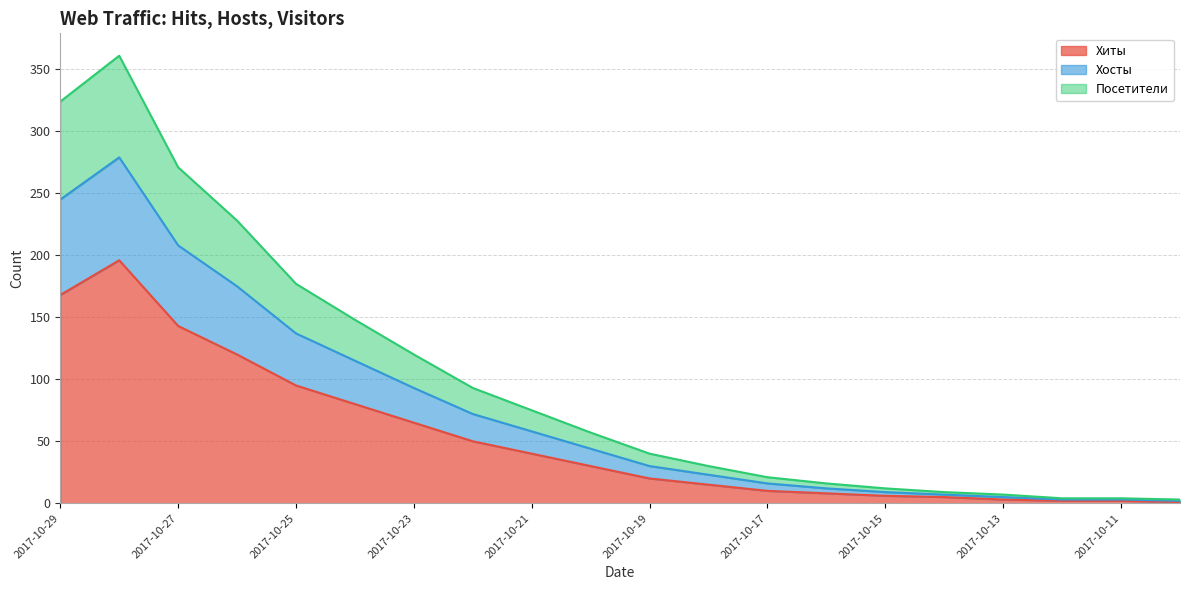

How many lines are shown in the chart?

3